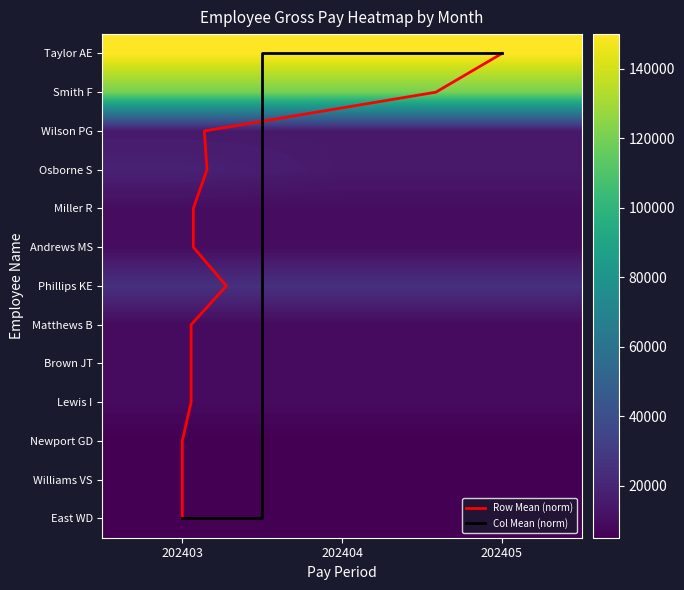

Which label corresponds to the largest value in the chart?

202403